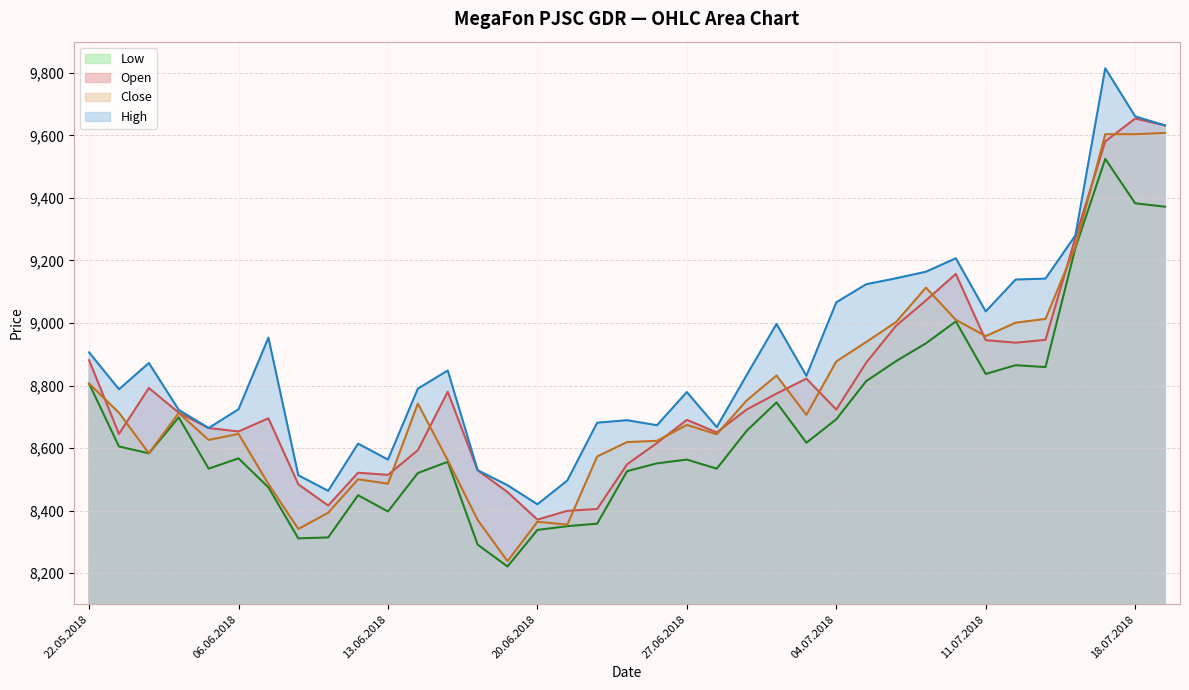

True or false: Open and Low intersect in this chart.

False